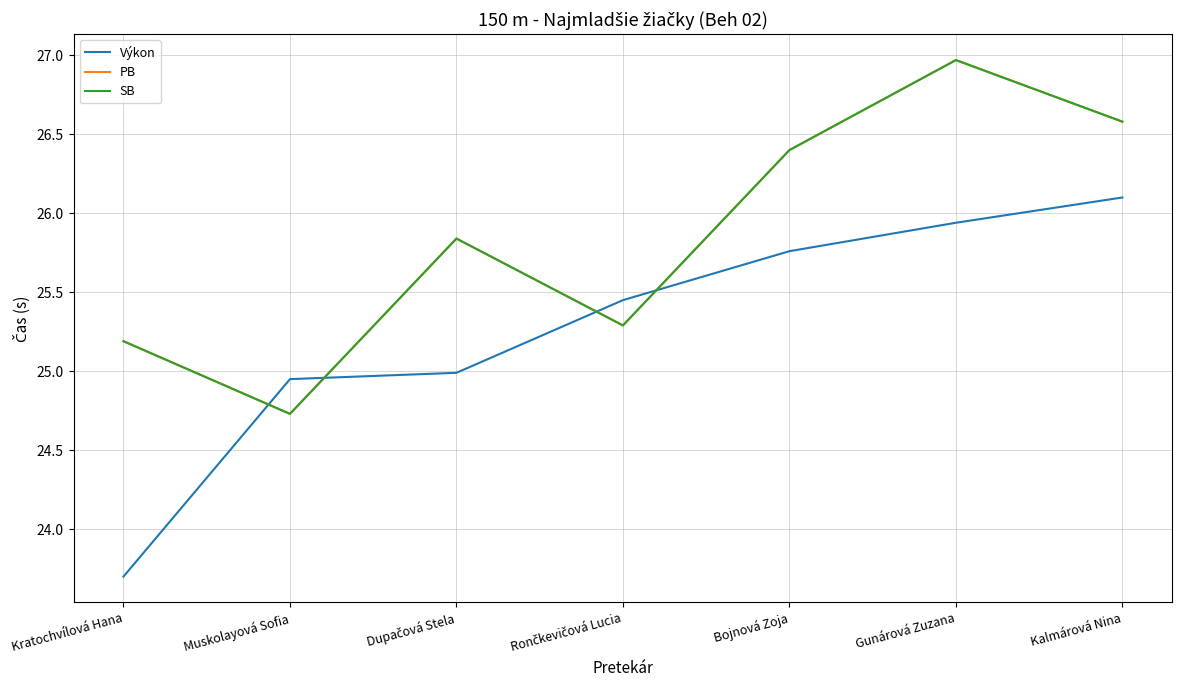

Is this an area chart (filled region under the line)?

No